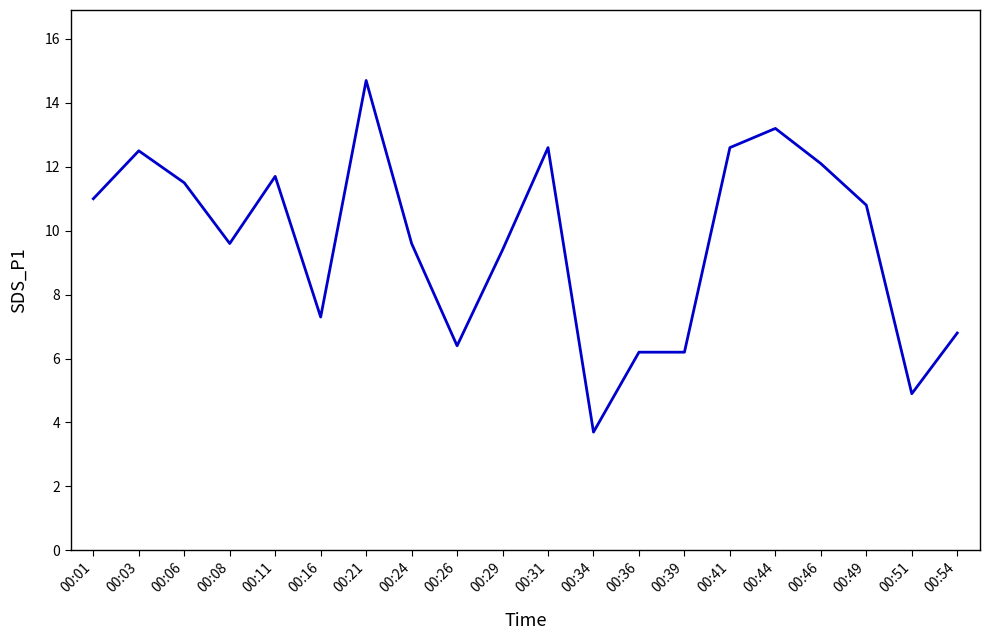

What is the difference between the maximum and minimum values?

11.0